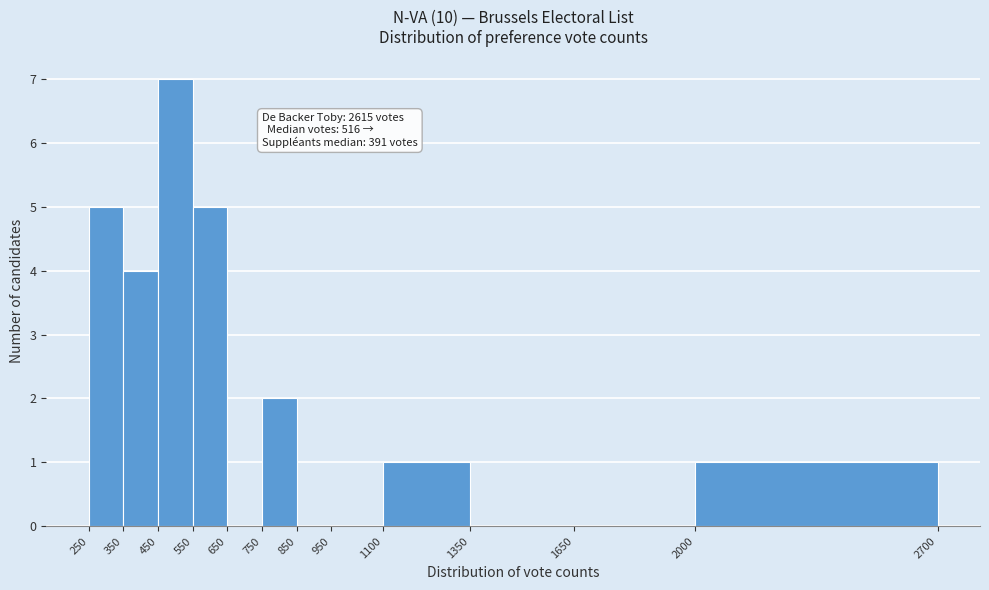

Which range on the x-axis has the tallest bar?

450 to 550